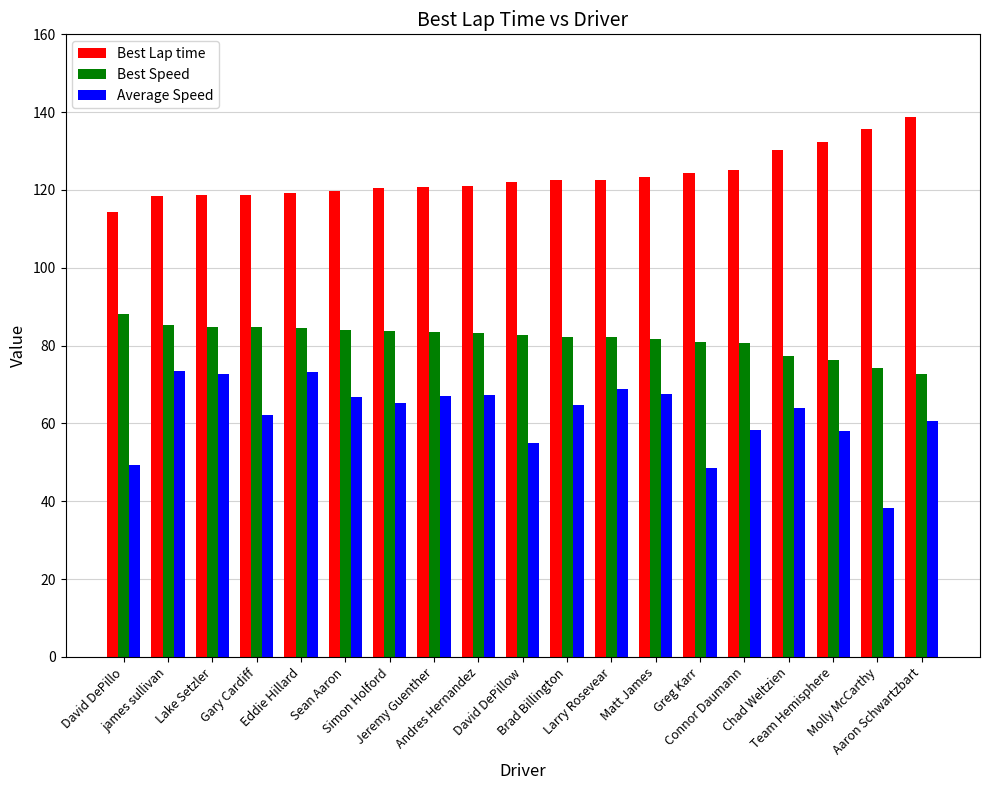

What is the difference between the maximum and second lowest values in the Best Speed series?

13.9